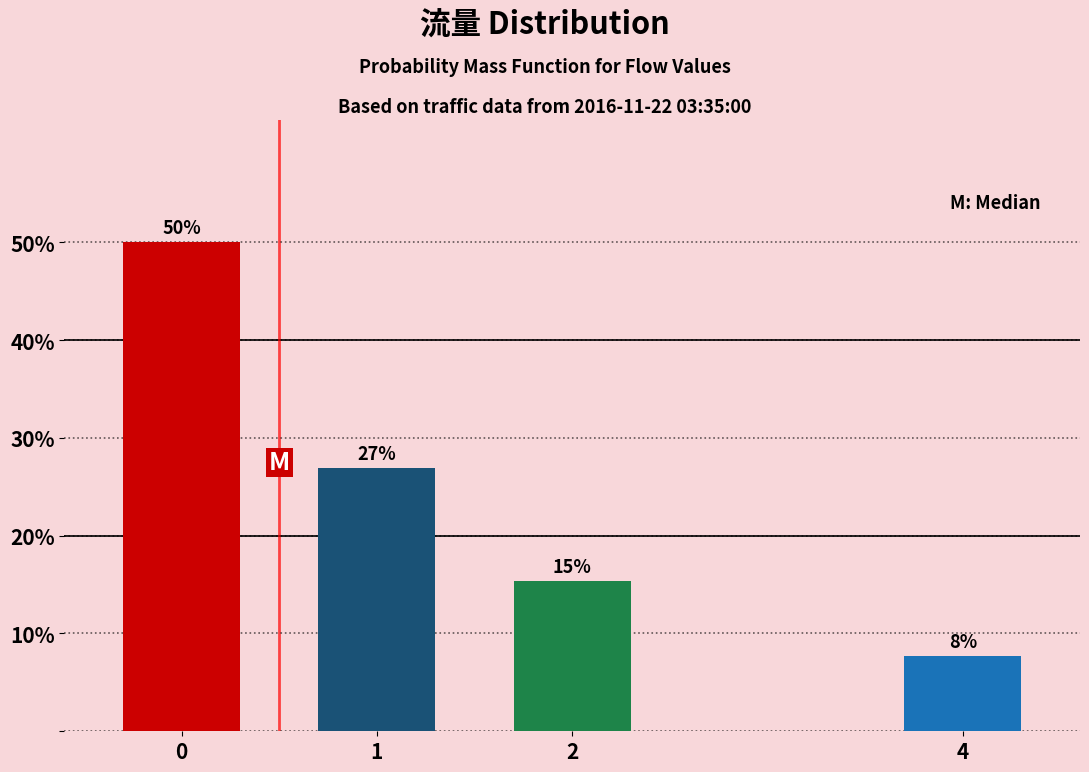

What is the approximate value at 4?

7.7